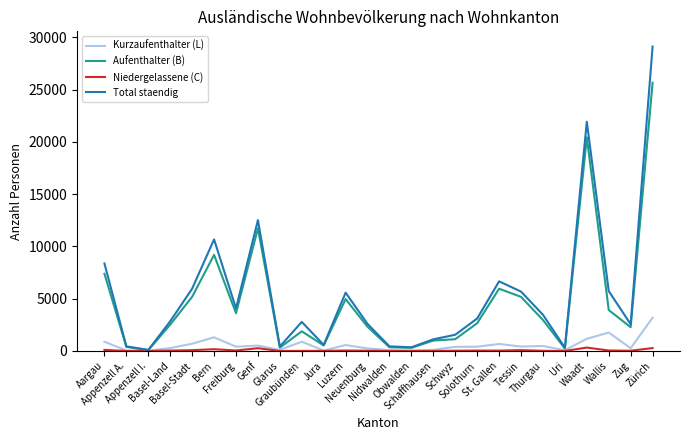

What is the maximum value for Aufenthalter (B)?

25673